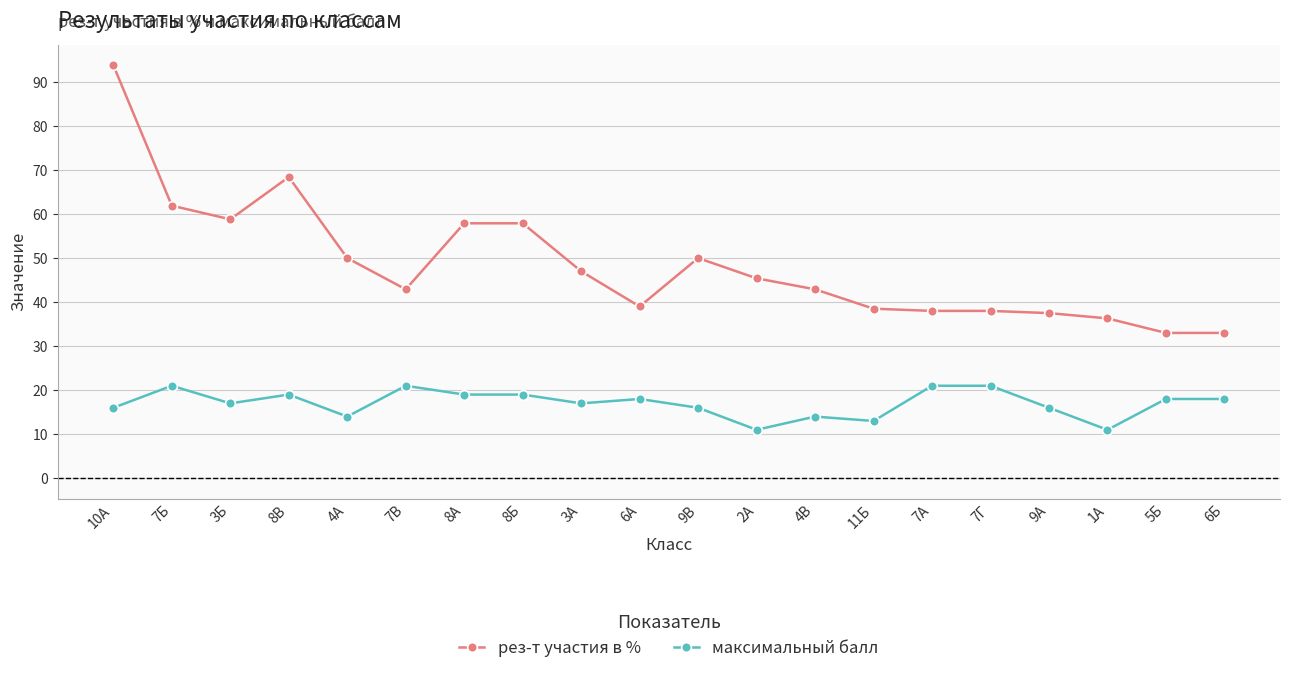

What is the sum of all рез-т участия в % values?

970.2